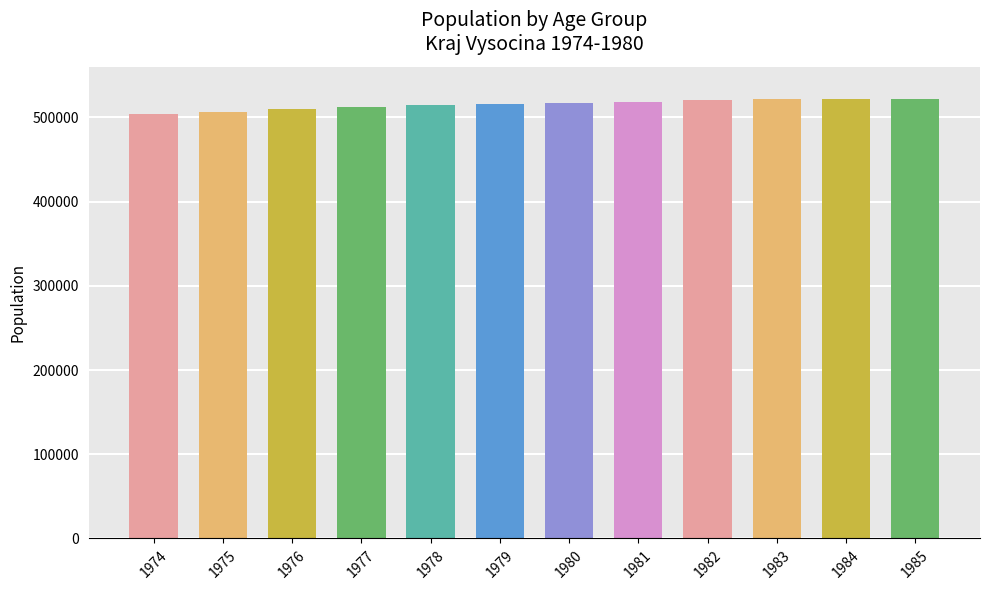

Is it true that the value at 1981 is 518295?

True